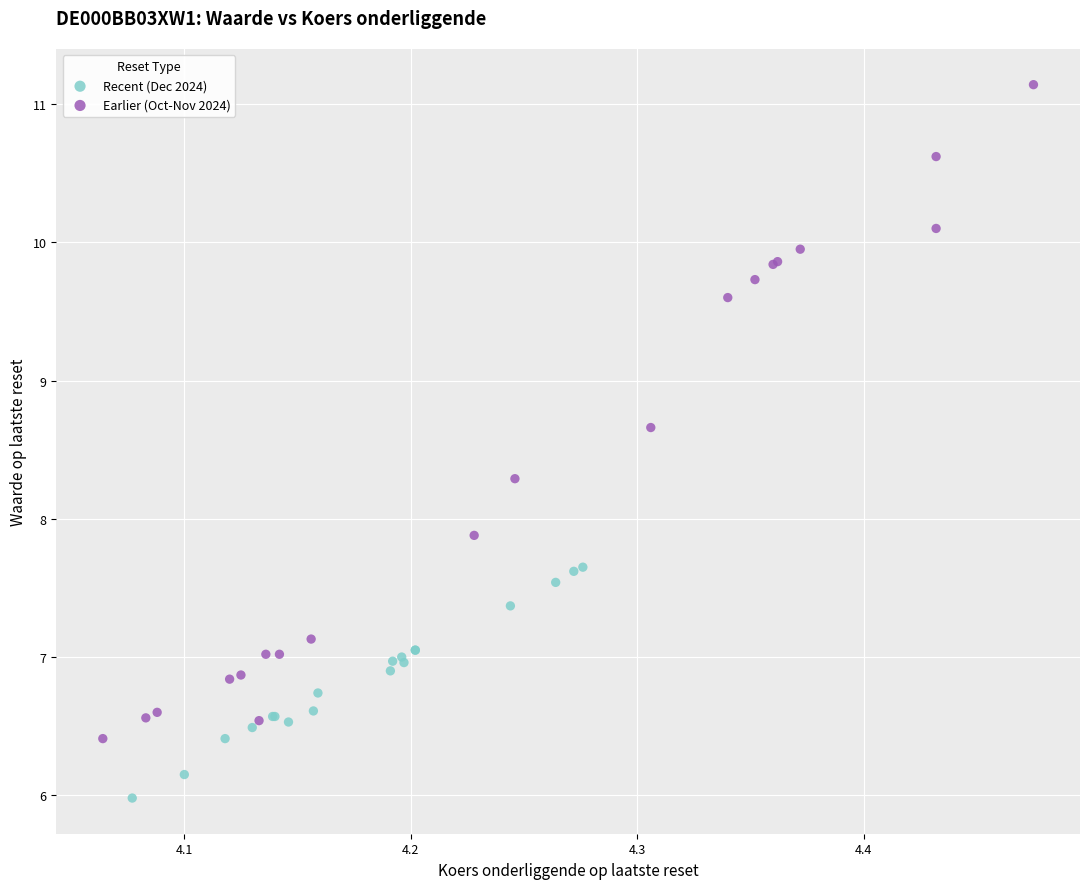

Which series reaches the maximum Y coordinate?

Earlier (Oct-Nov 2024)